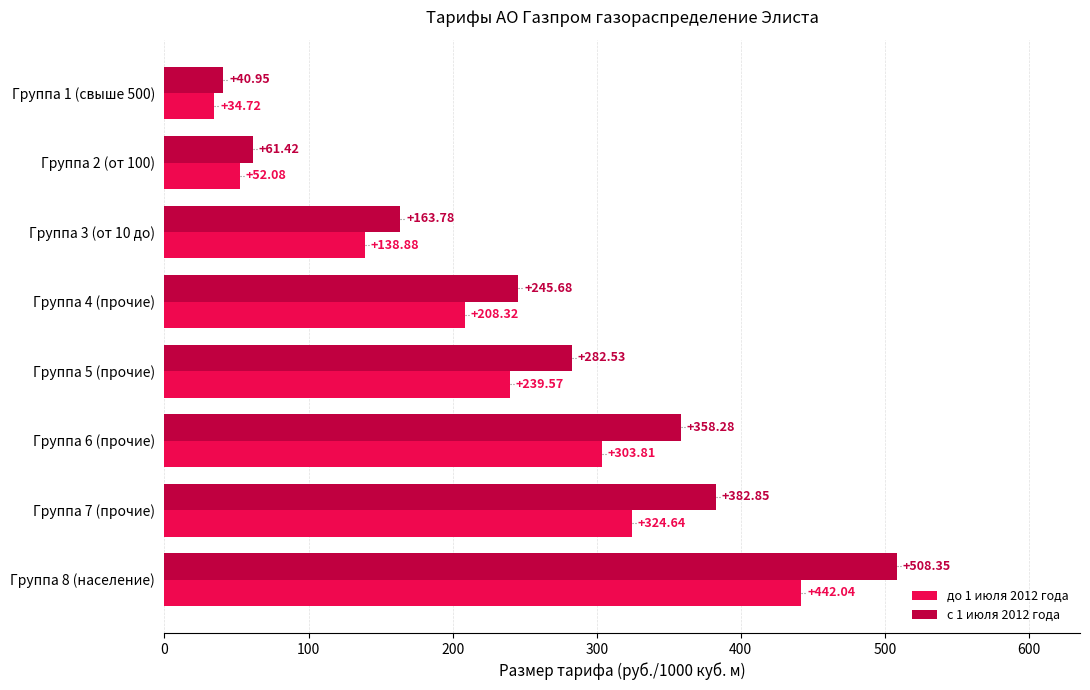

What is the difference between the maximum and second lowest values in the с 1 июля 2012 года series?

446.9